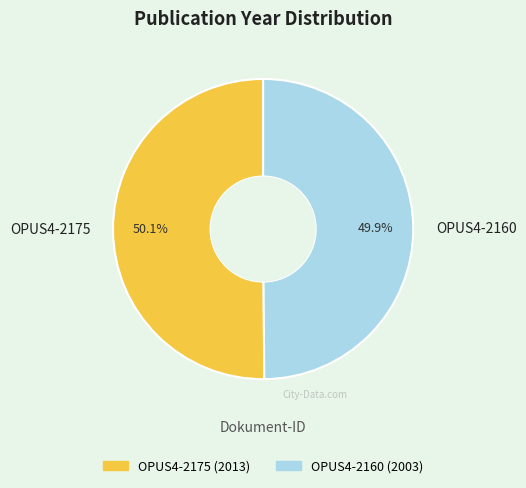

What portion of the pie excludes OPUS4-2160?

50.1%